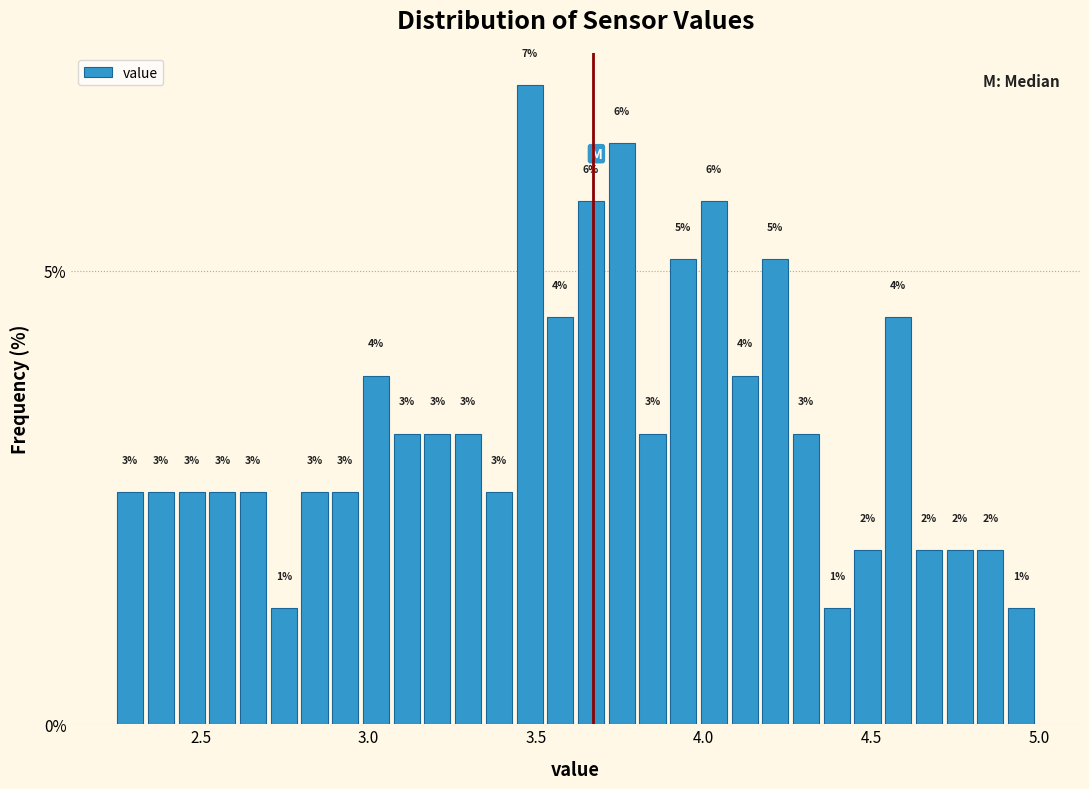

Around what value on the x-axis is the tallest bar? Give the approximate position of its centre, as read against the axis.

3.50